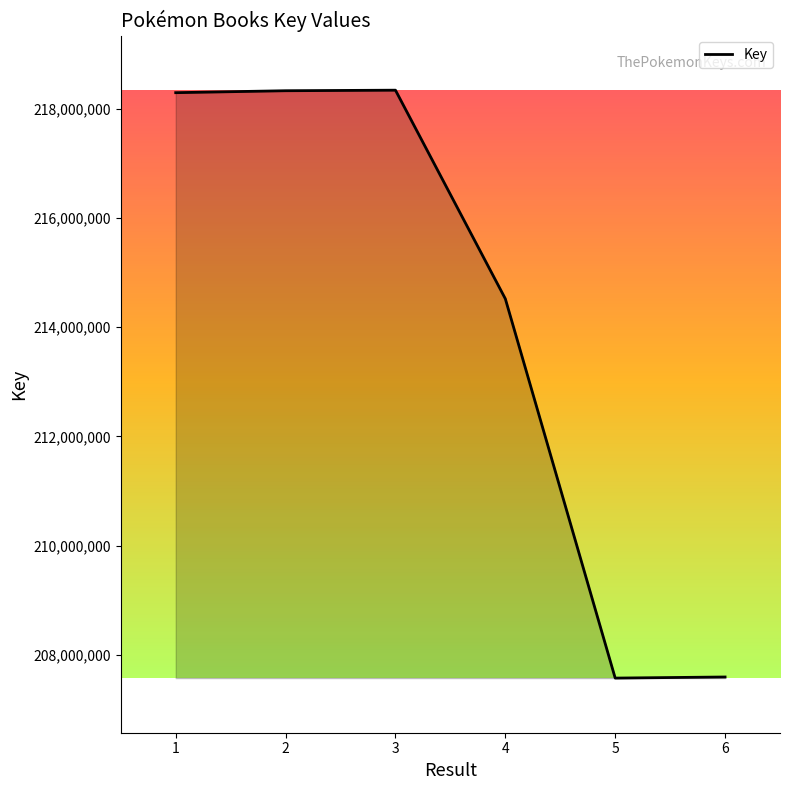

What is the sum of all values?

1284638947